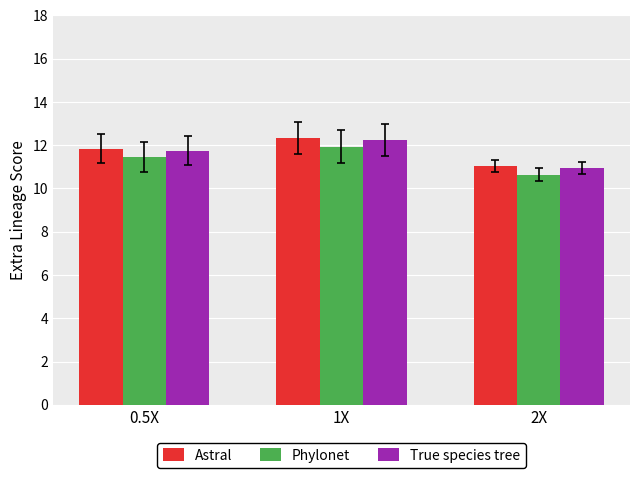

How many bars are there in each group?

3